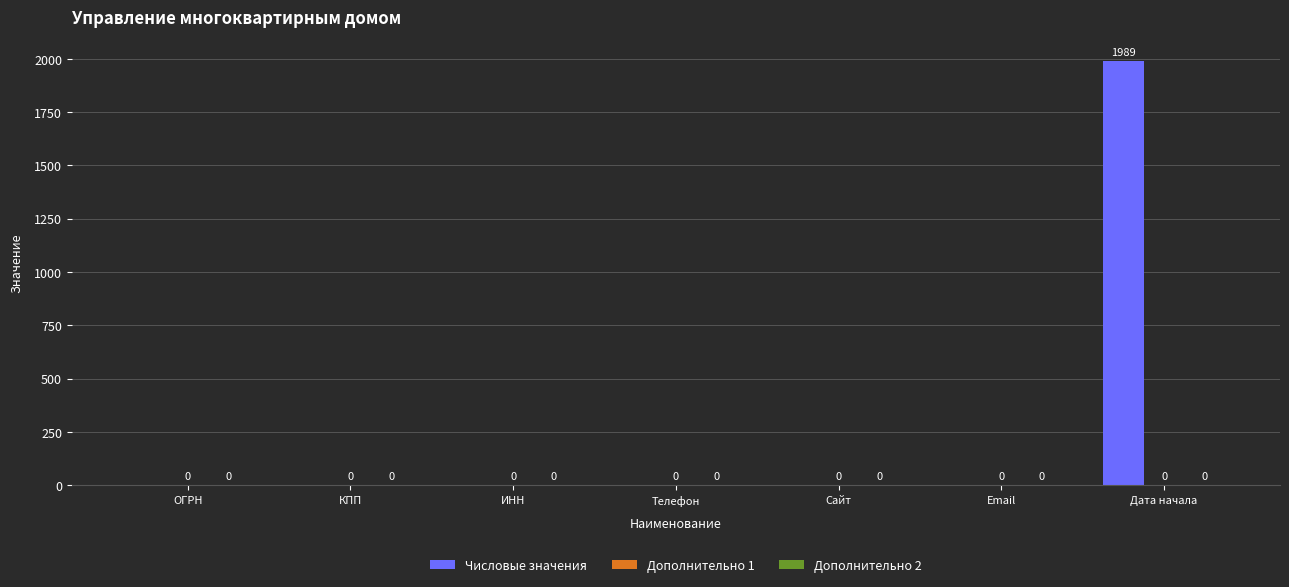

Are the bars horizontal?

No